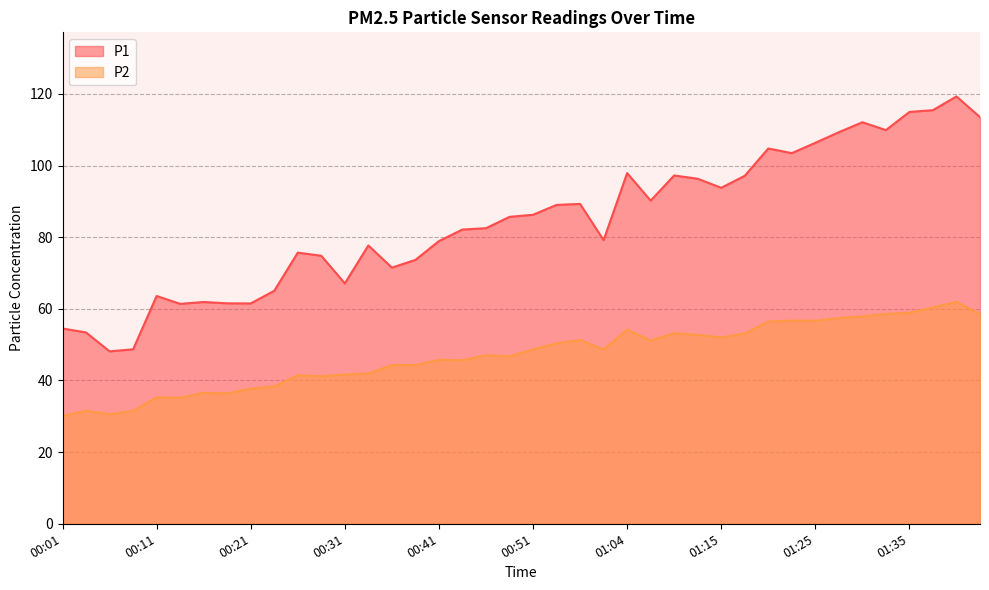

The P1 series shows 89.0 at 00:54. True or false?

True